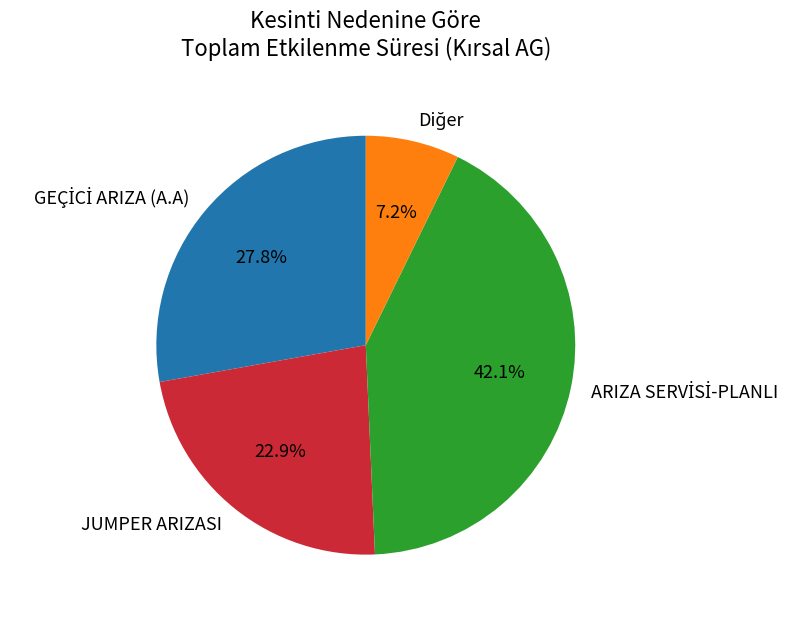

Does JUMPER ARIZASI represent more than half of the total?

No